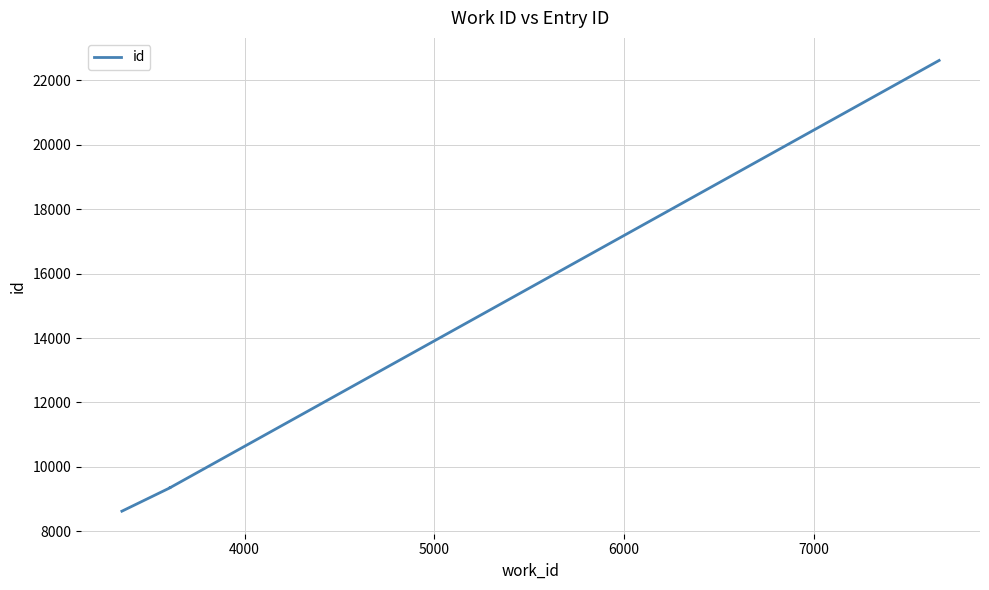

How many lines are shown in the chart?

1